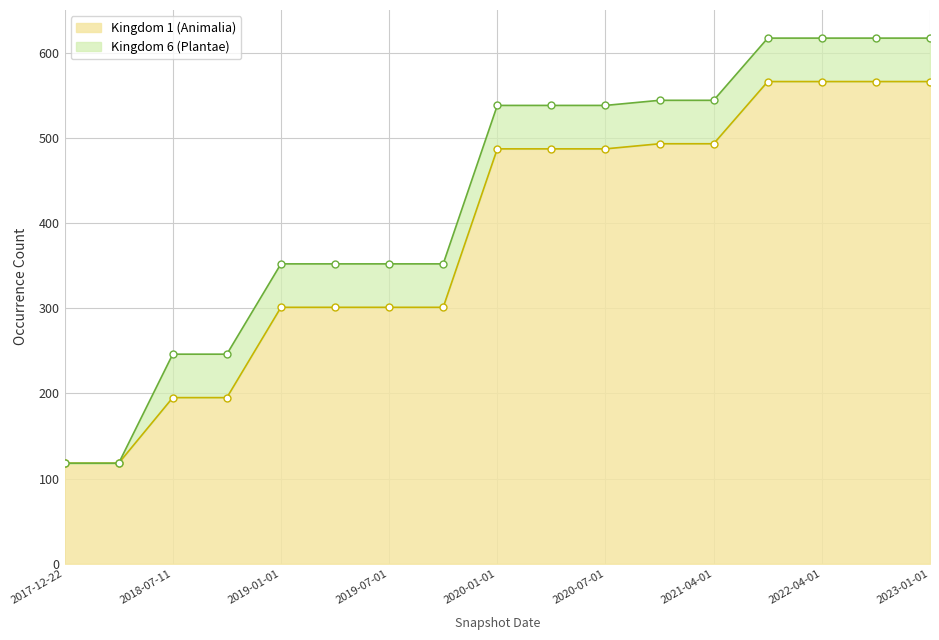

True or false: there are more than 2 points higher than both neighbors.

False